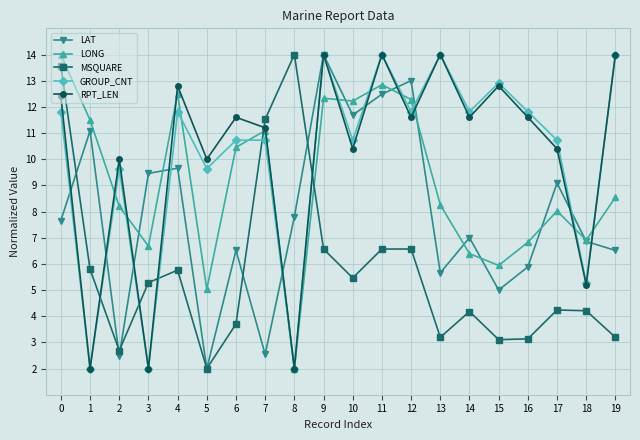

Which series ends up on top after the final intersection of RPT_LEN and LONG?

RPT_LEN